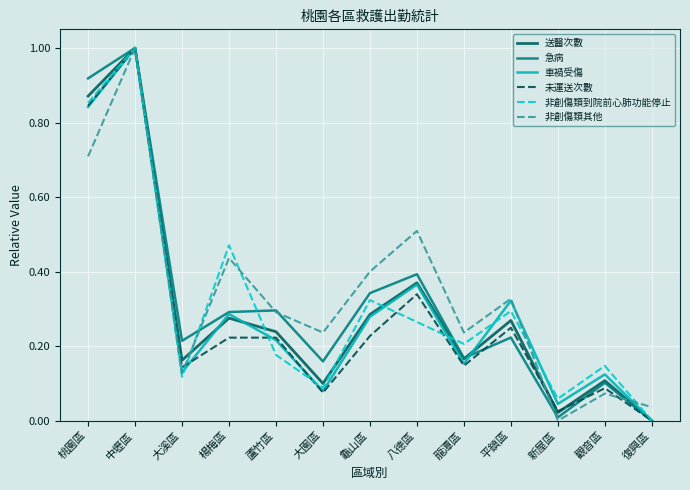

How many lines are shown in the chart?

6